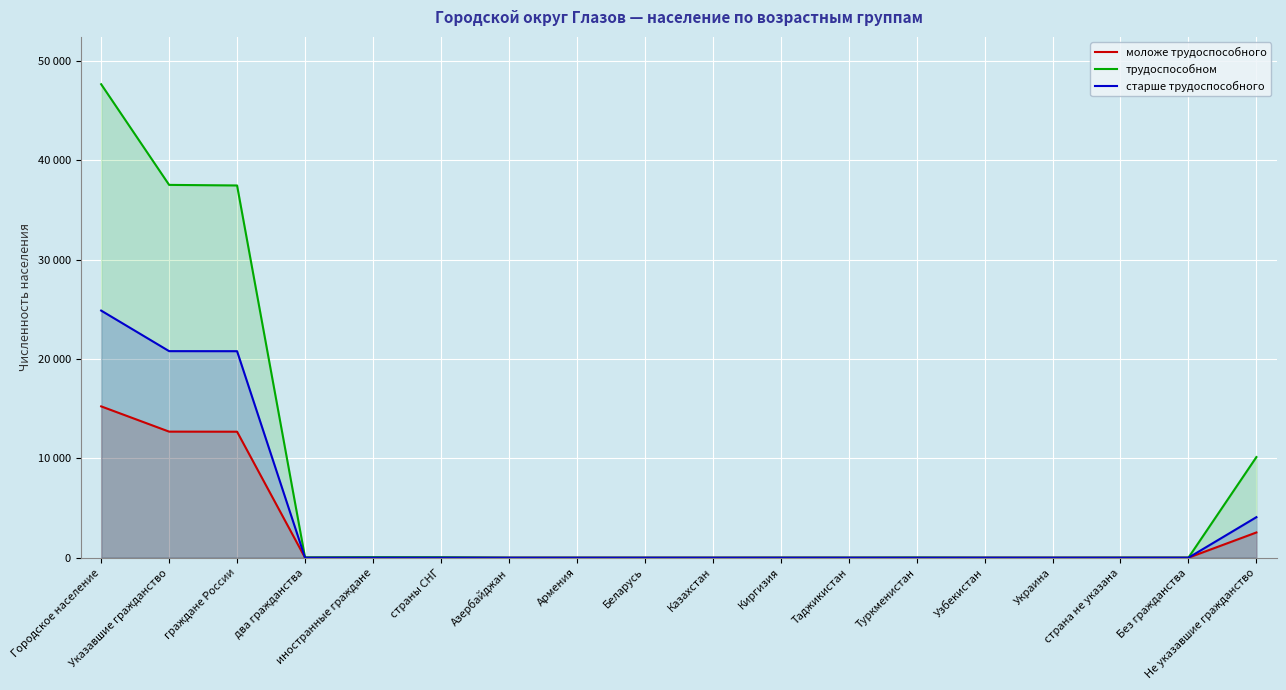

What is the difference between the maximum and minimum values in the трудоспособном series?

47654